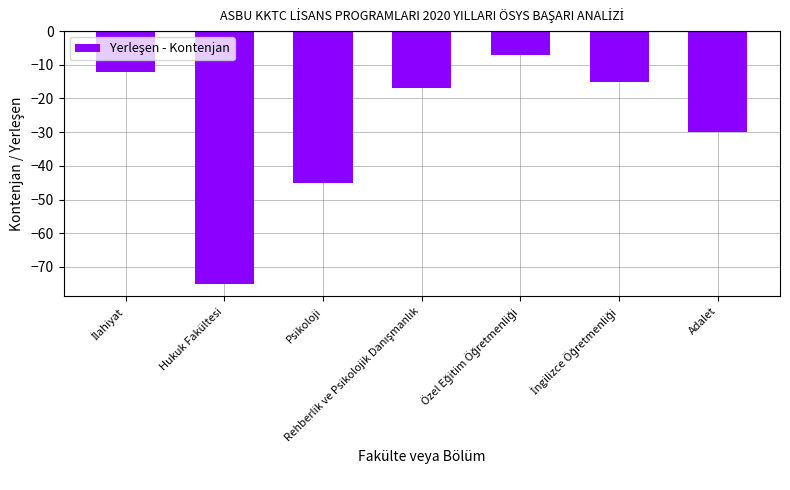

What is the average value?

-29